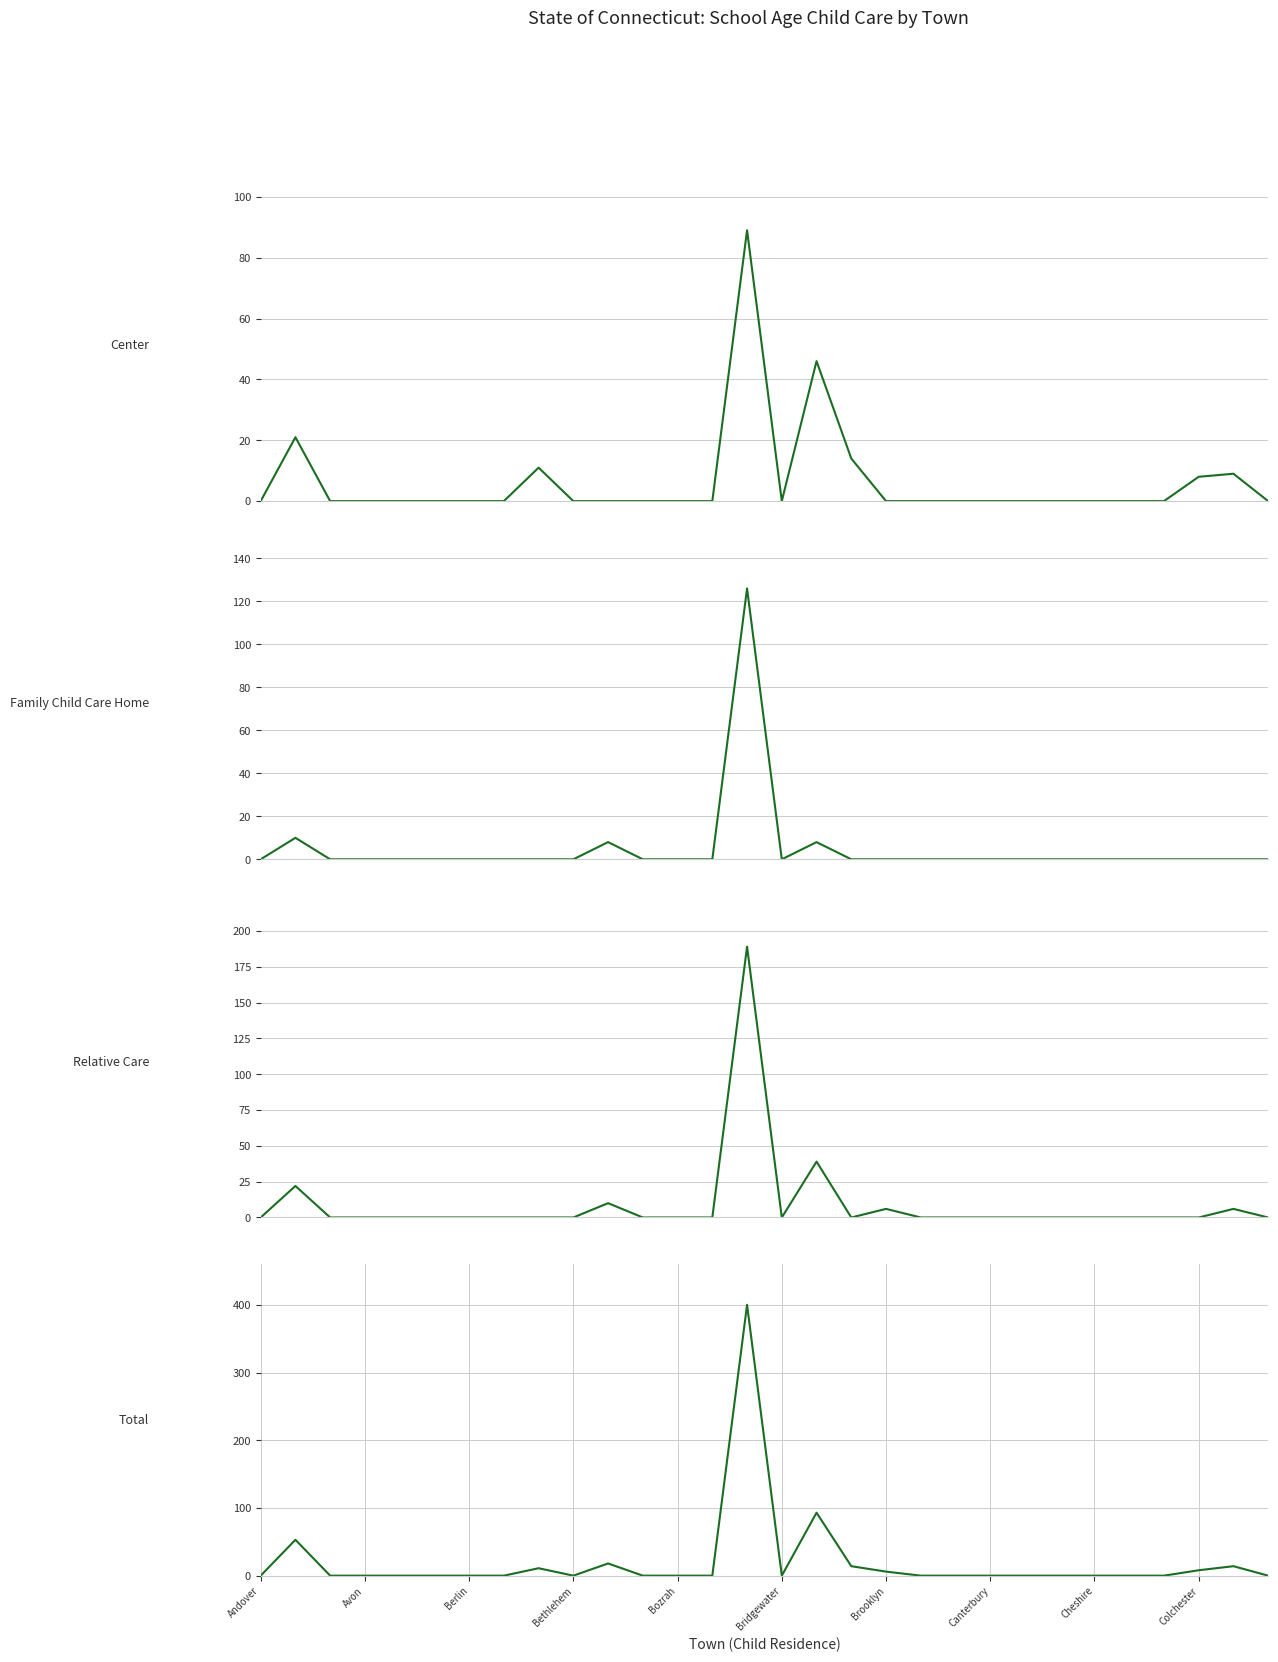

Reading left to right, transcribe all the data shown in this chart.

Center: 0	21	0	0	0	0	0	0	11	0	0	0	0	0	89	0	46	14	0	0	0	0	0	0	0	0	0	8	9	0
Family Child Care Home: 0	10	0	0	0	0	0	0	0	0	8	0	0	0	126	0	8	0	0	0	0	0	0	0	0	0	0	0	0	0
Relative Care: 0	22	0	0	0	0	0	0	0	0	10	0	0	0	189	0	39	0	6	0	0	0	0	0	0	0	0	0	6	0
Total: 0	53	0	0	0	0	0	0	11	0	18	0	0	0	400	0	93	14	6	0	0	0	0	0	0	0	0	8	14	0